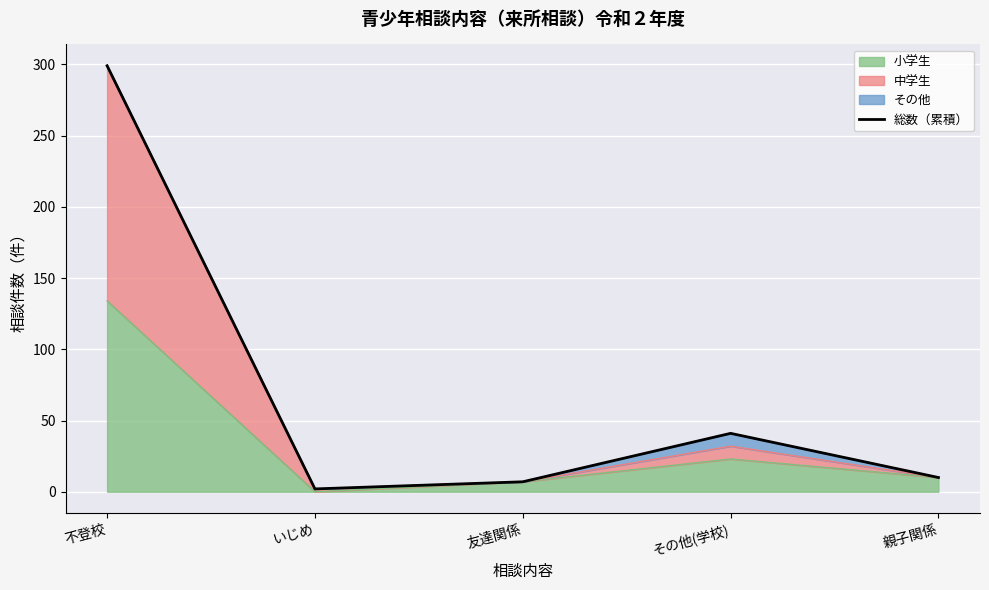

Is it true that the value at 親子関係 is 10?

True